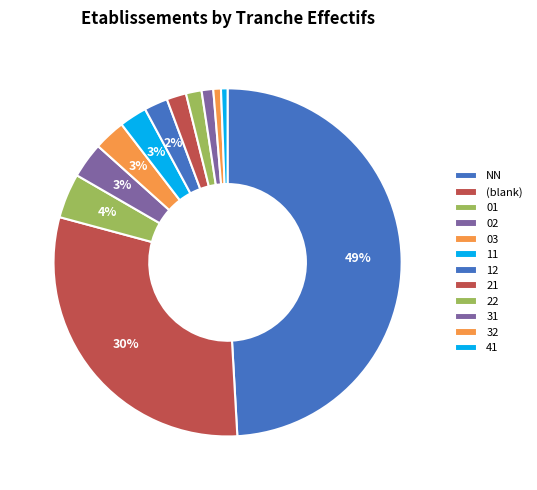

What is the largest slice in the pie chart?

NN